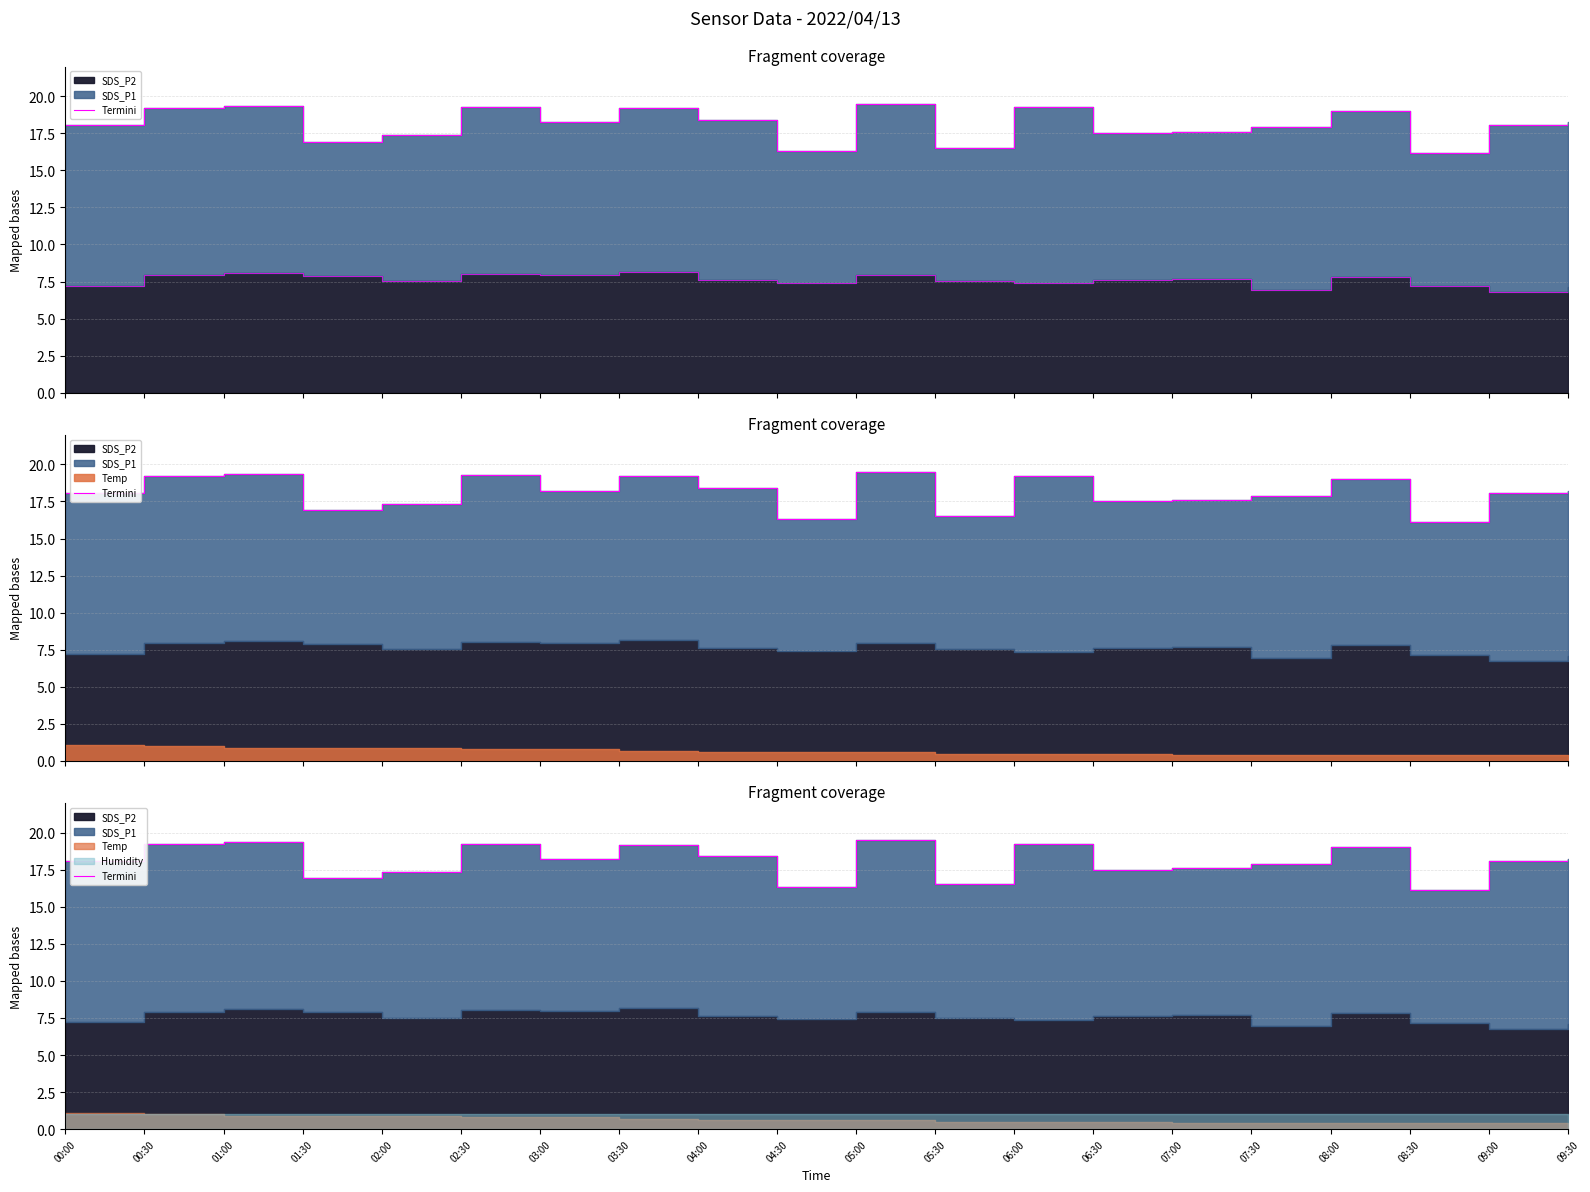

Does the chart have visible grid lines?

Yes